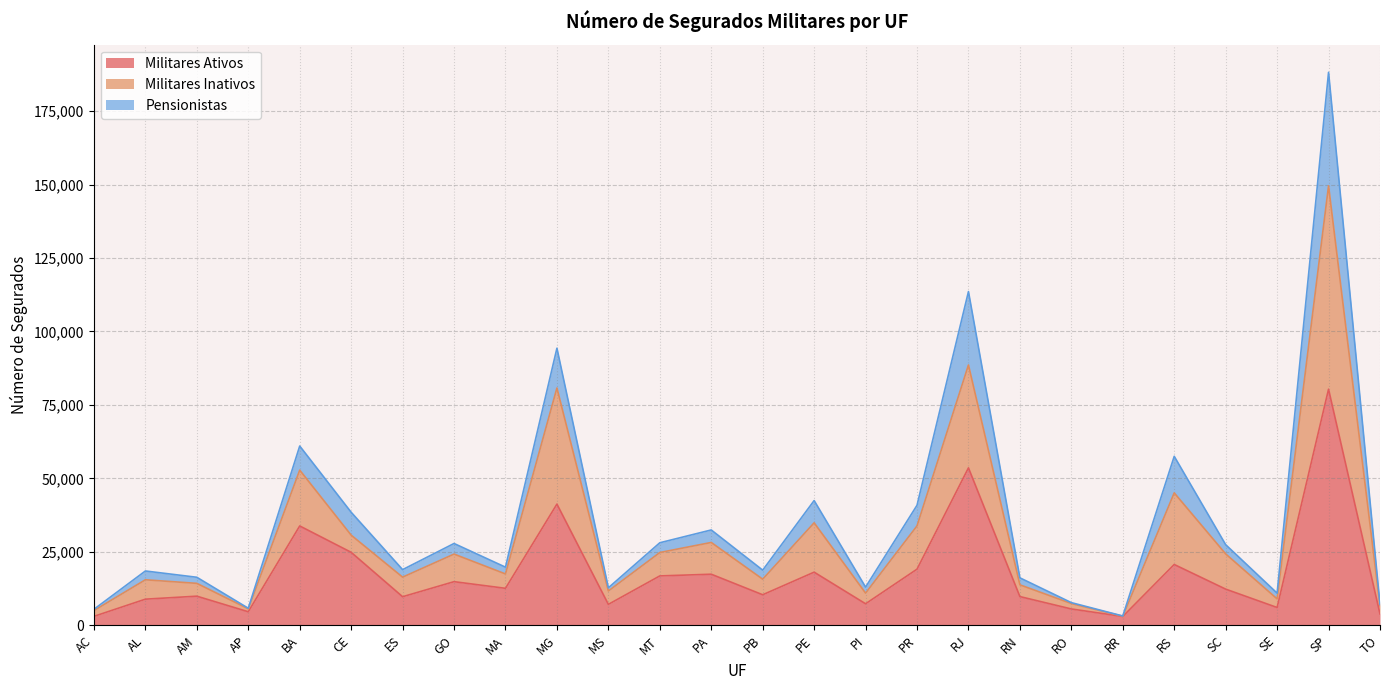

The value of Militares Ativos at PA is 17376. True or false?

True